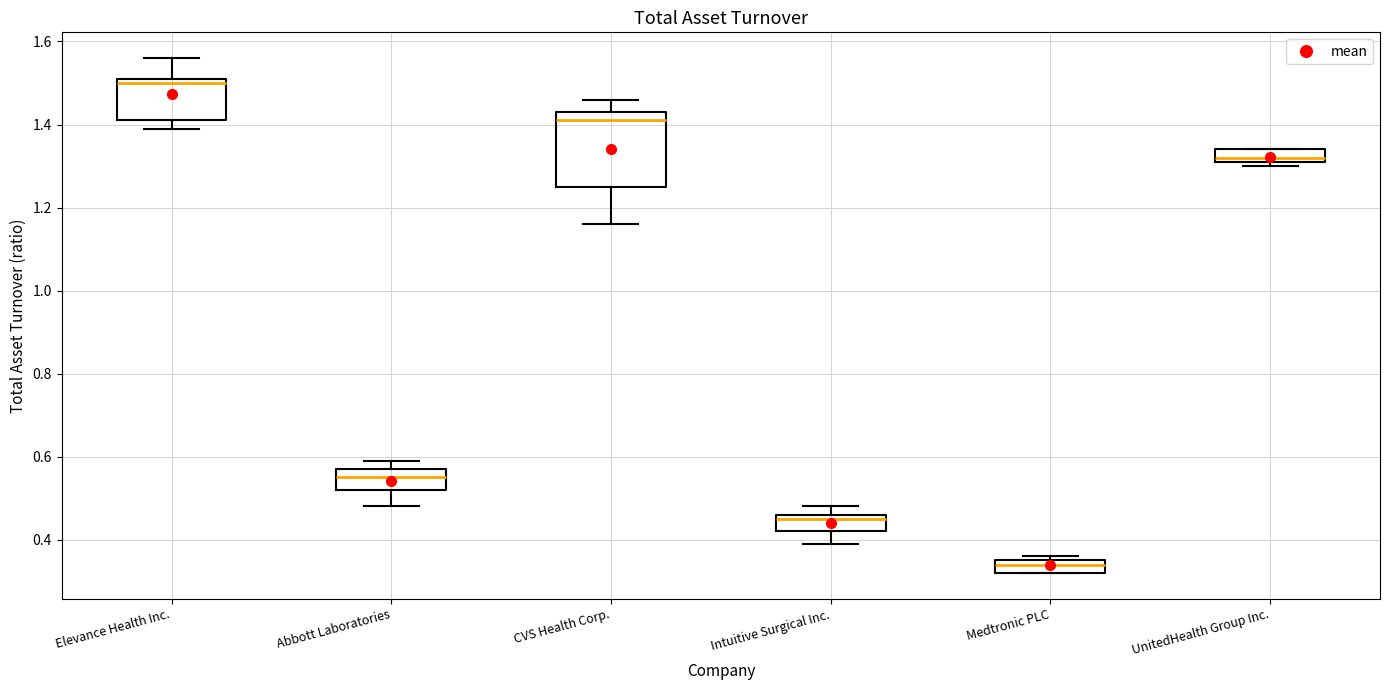

Where does the upper whisker of the box for CVS Health Corp. end on the y-axis? The values are not printed on the chart, so give them approximately, as read against the axis.

1.46